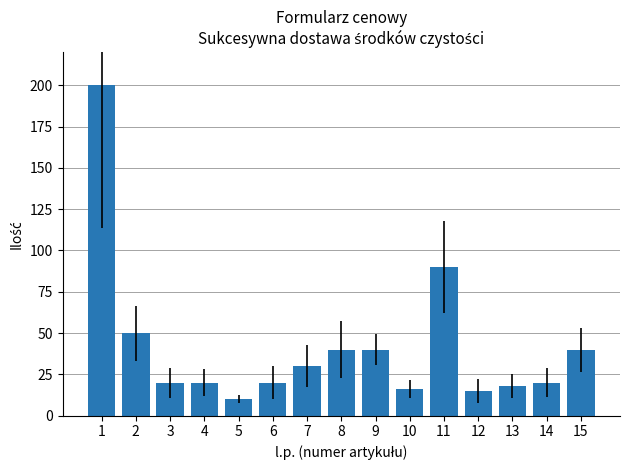

At which label does the data first exceed 20?

1